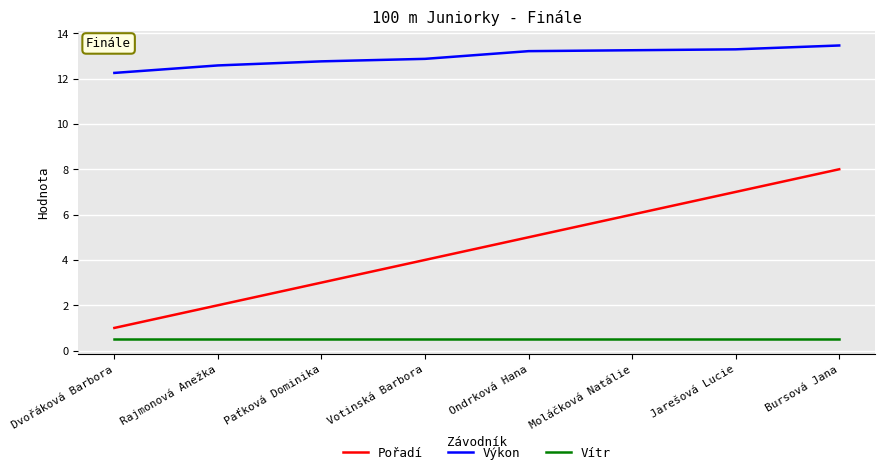

The value of Výkon at Paťková Dominika is 12.8. True or false?

True